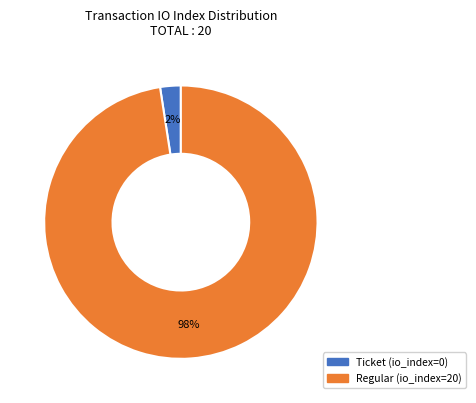

To the nearest percent, what is the average slice percentage?

50%